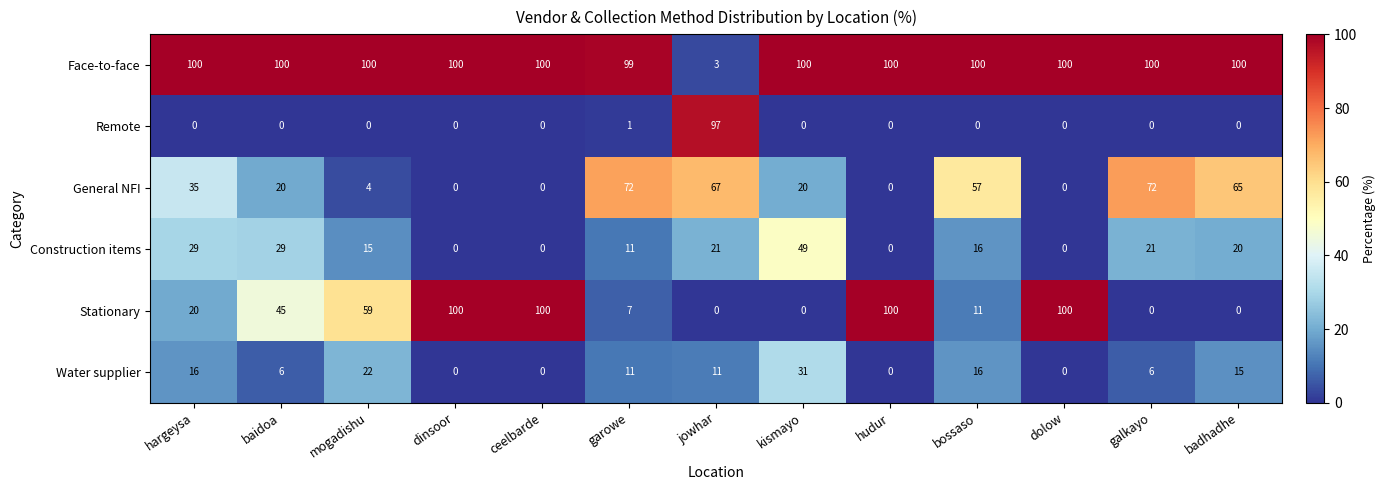

At how many categories does at least one series exceed 2?

13